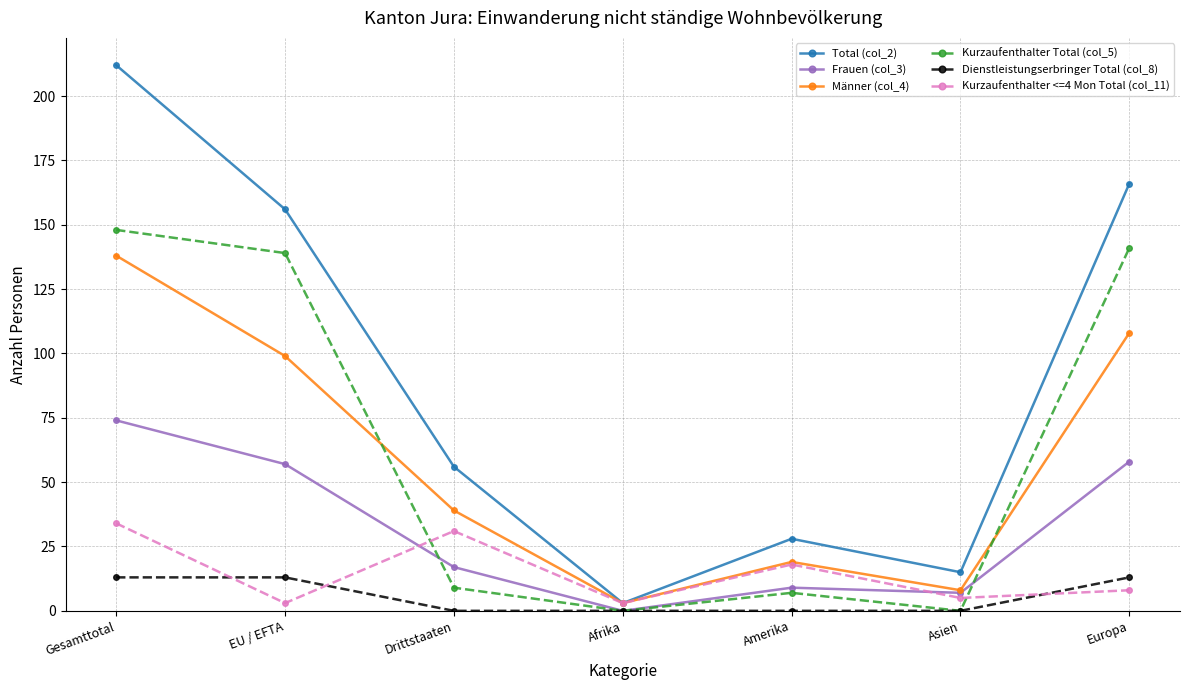

The Kurzaufenthalter Total (col_5) series shows -79 at Asien. True or false?

False